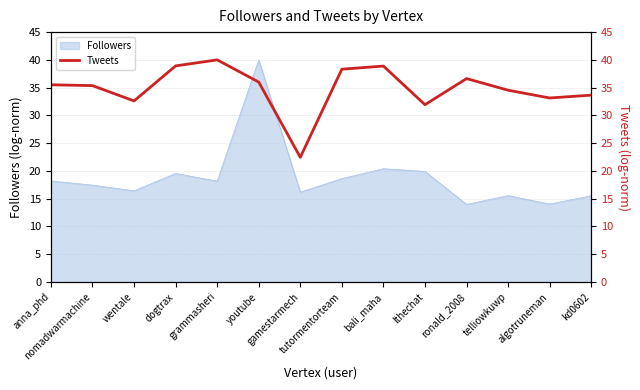

What is the maximum value for Followers?

40.0